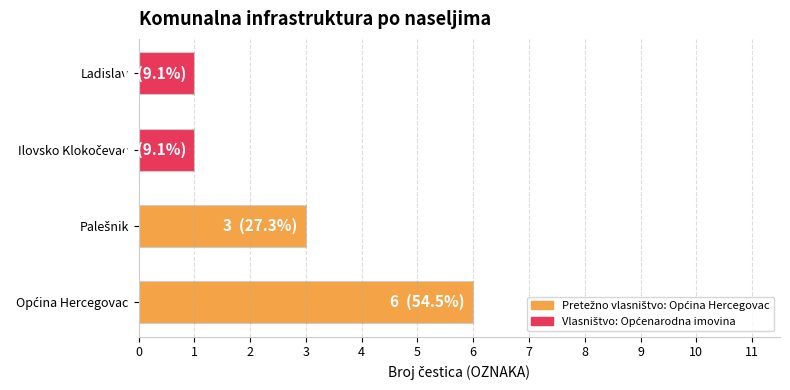

Is it true that the value at Ladislav is 1?

True